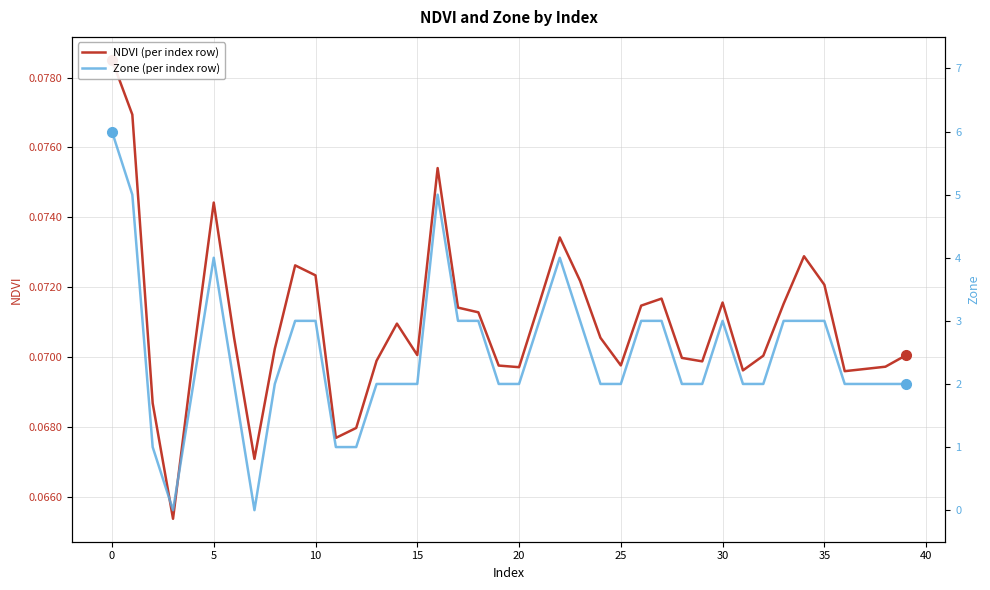

At 18, list the series in order from smallest to largest.

NDVI (per index row), Zone (per index row)